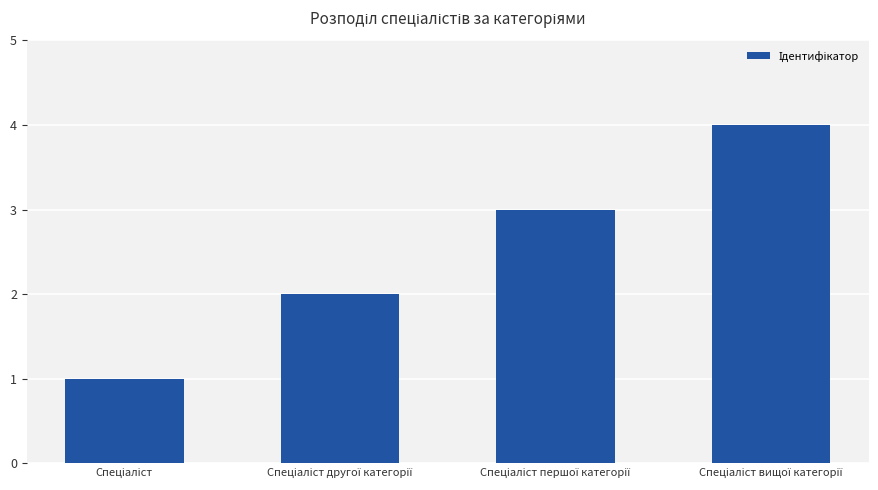

What is the greatest value displayed?

4